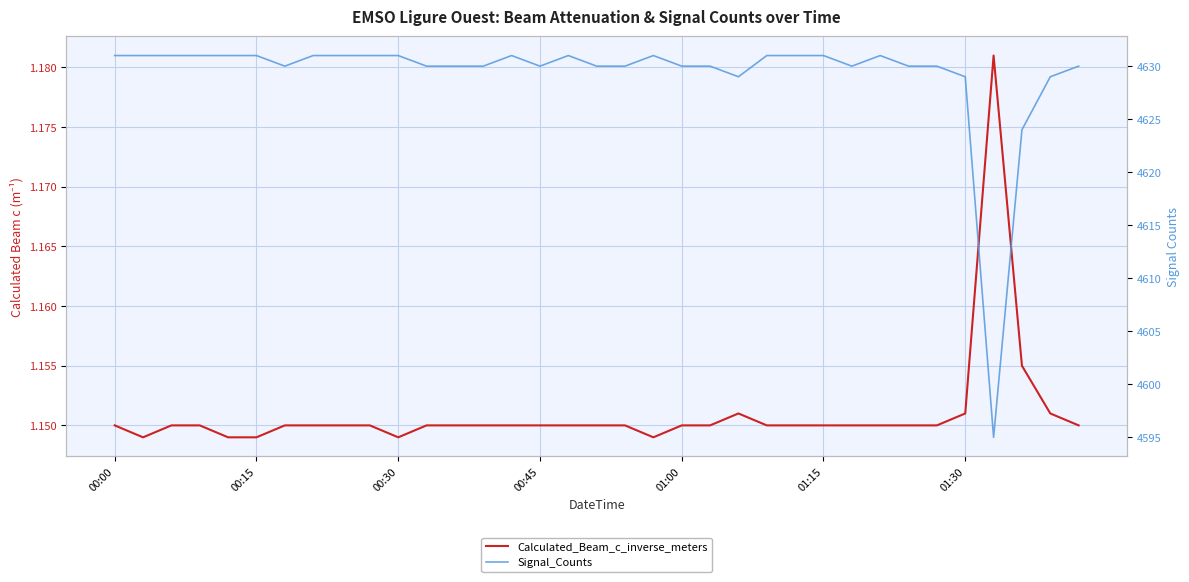

What is the maximum value for Calculated_Beam_c_inverse_meters?

1.2